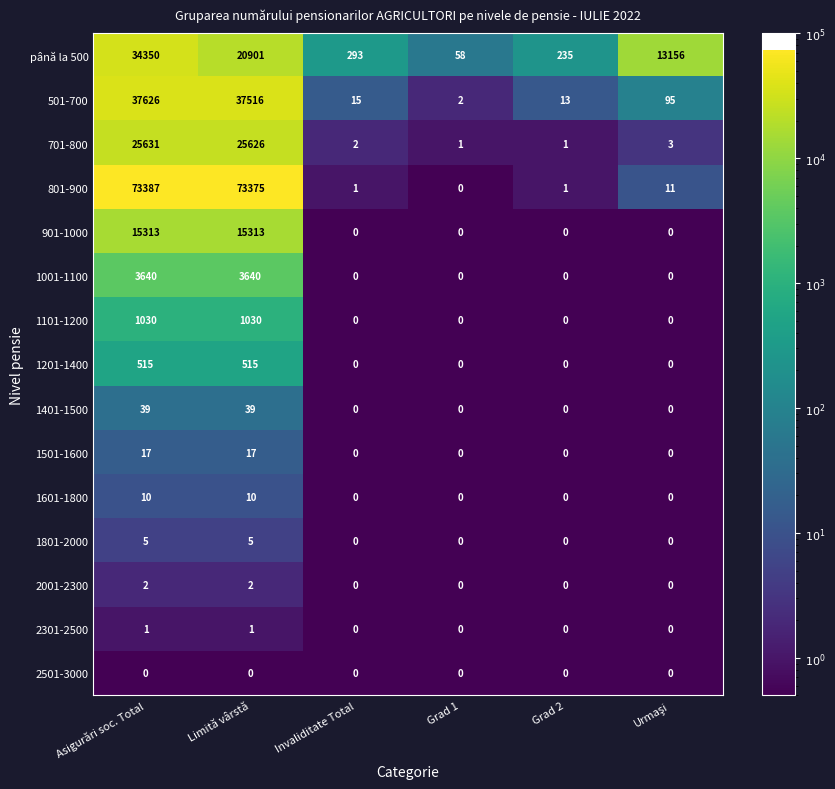

Which series changed the most between Asigurări soc. Total and Limită vârstă?

până la 500